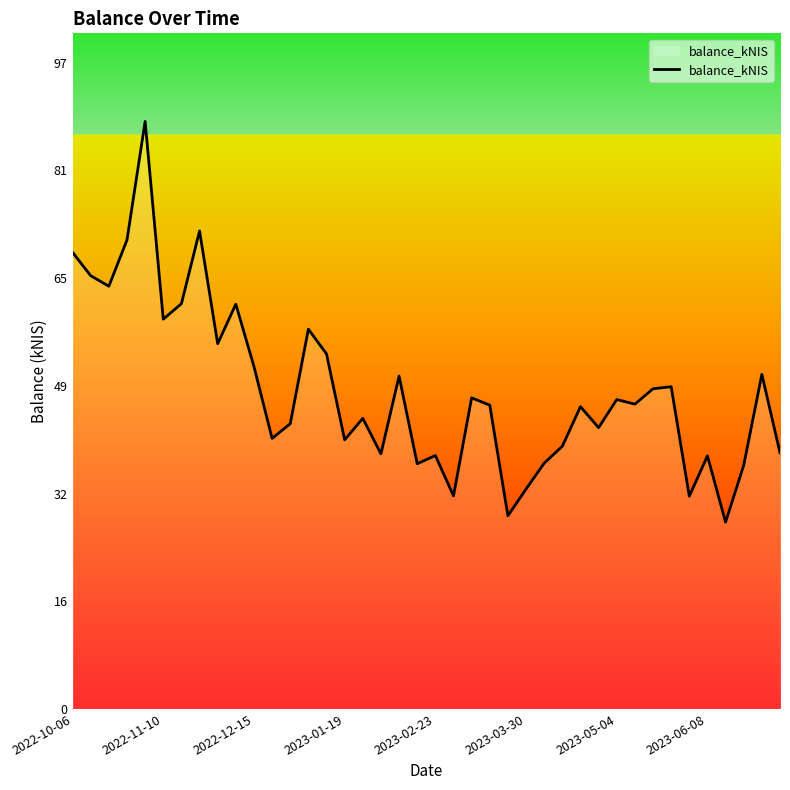

What is the maximum value shown in the chart?

88.4